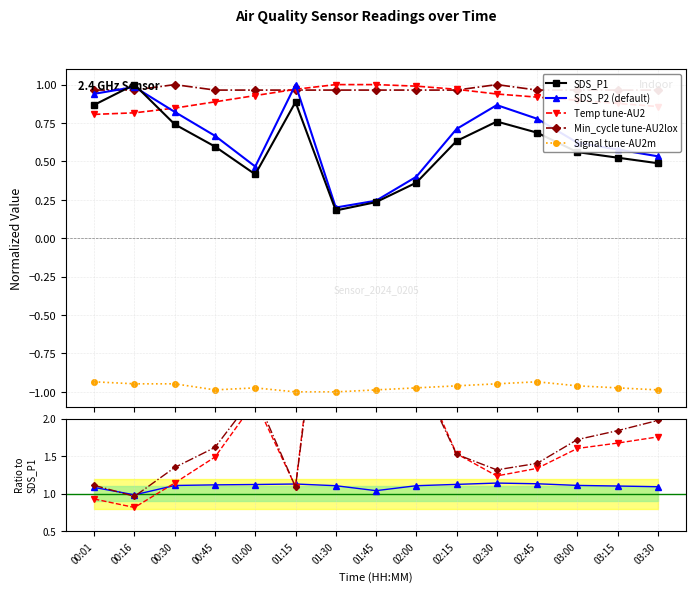

At how many categories does at least one series exceed 0?

15